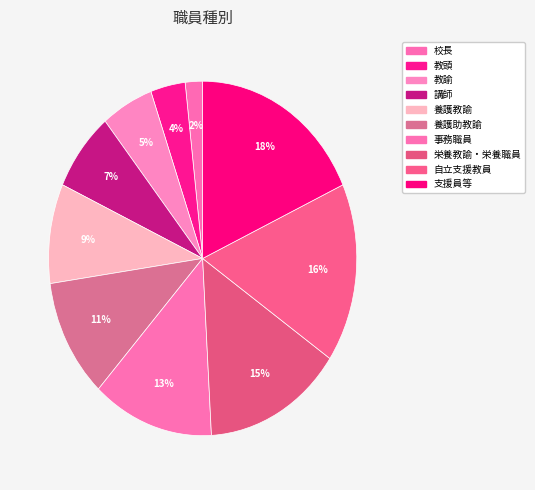

How many segments does this pie chart have?

10